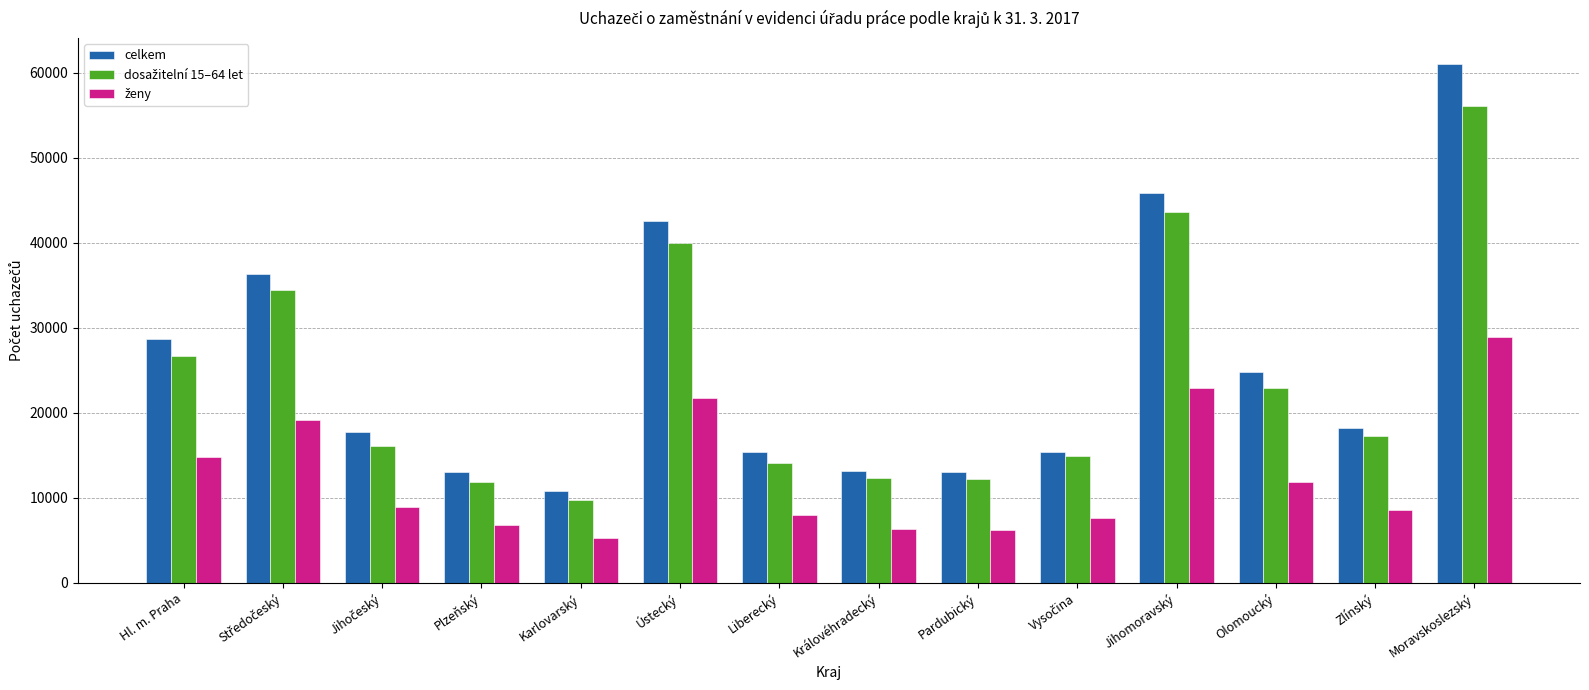

What is the sum of all celkem values?

356112